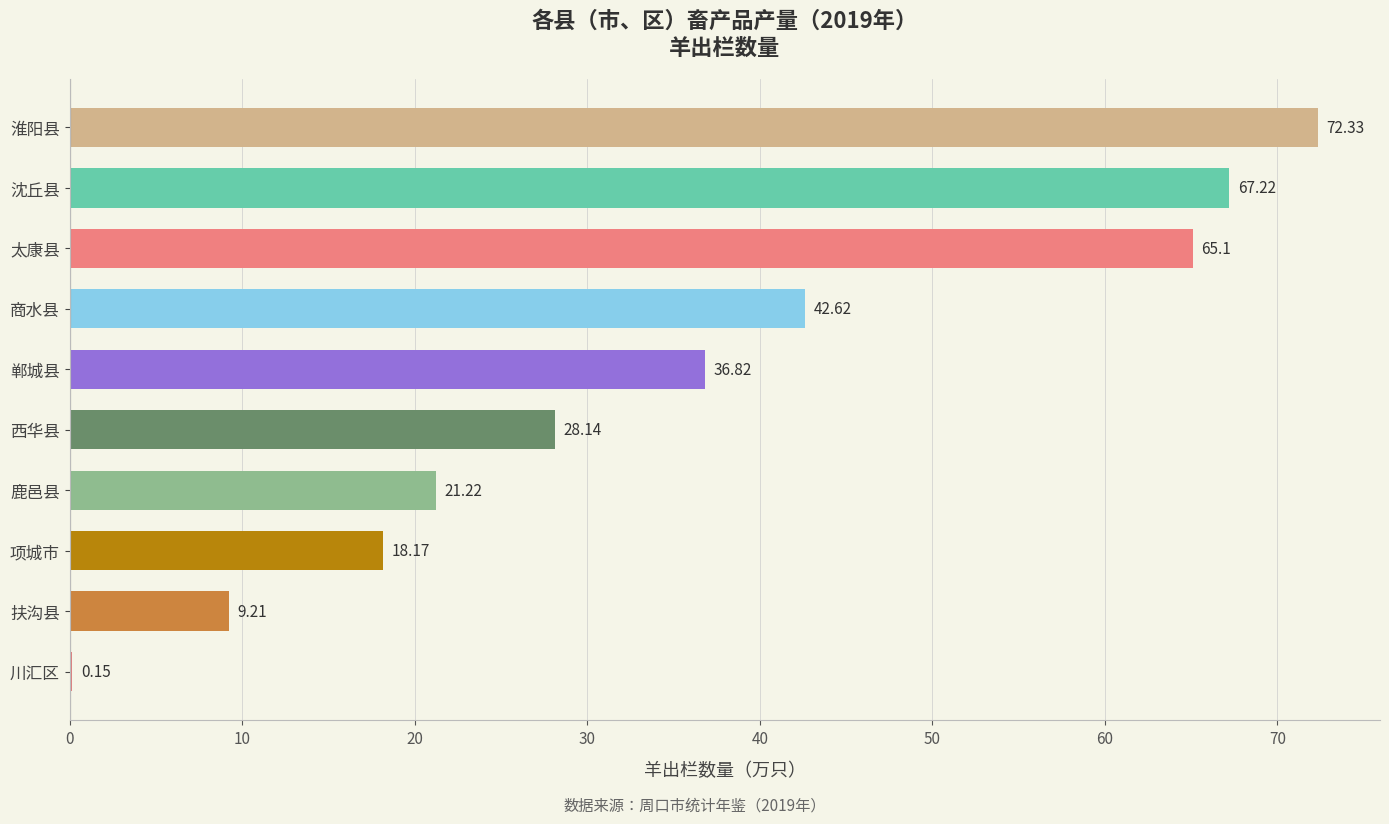

Approximately how many times larger is the value at 淮阳县 compared to 项城市?

4.0